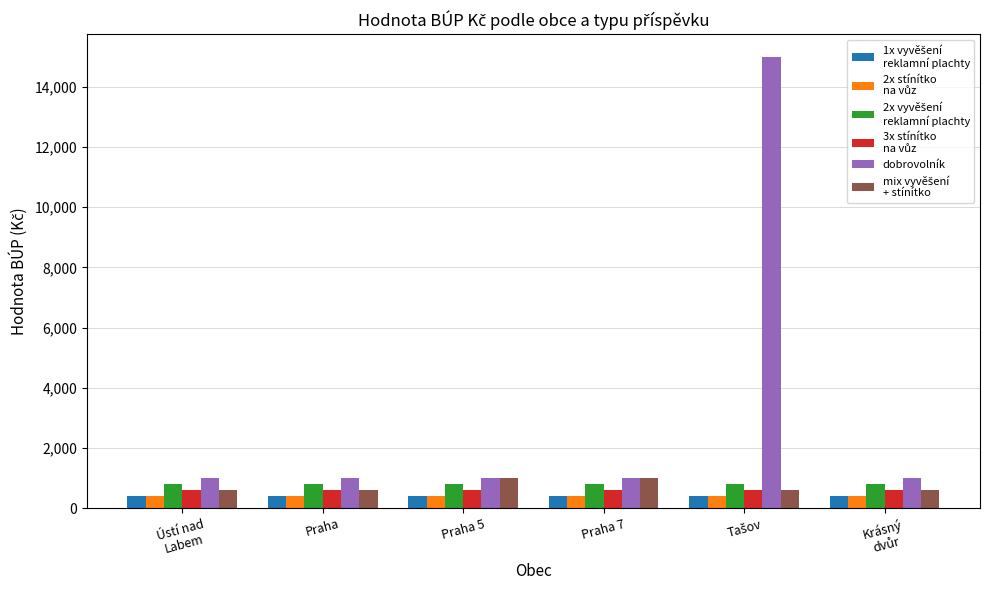

What is the maximum value shown in the chart?

15000